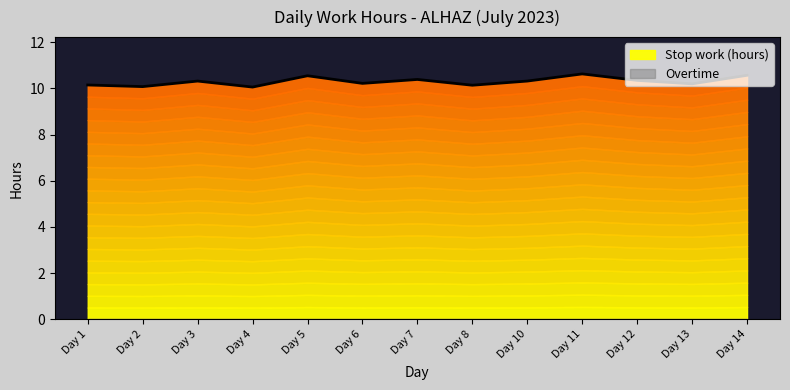

What is the maximum value shown in the chart?

10.6